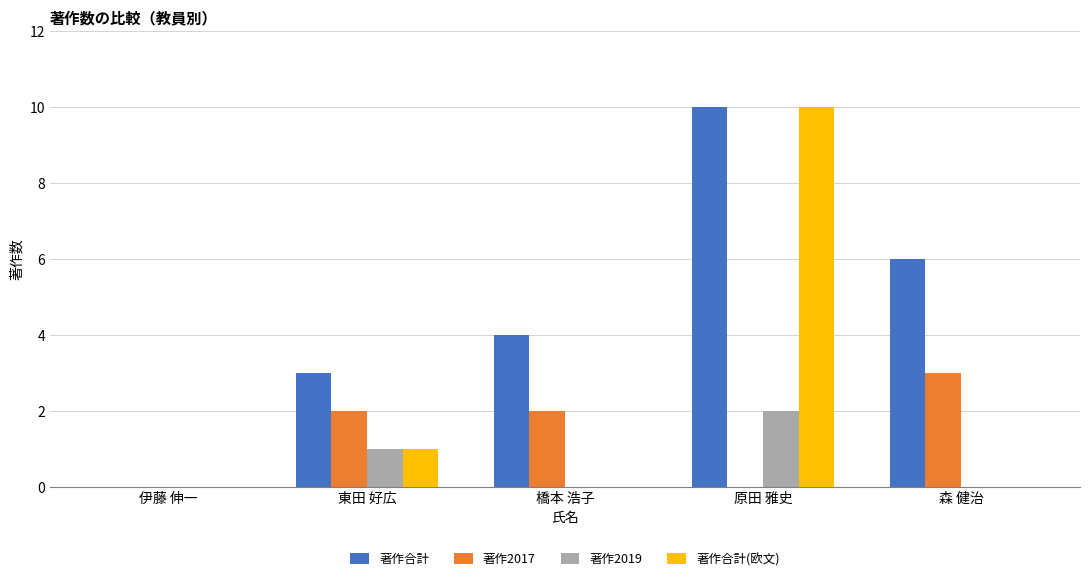

What is the sum of all 著作2017 values?

7